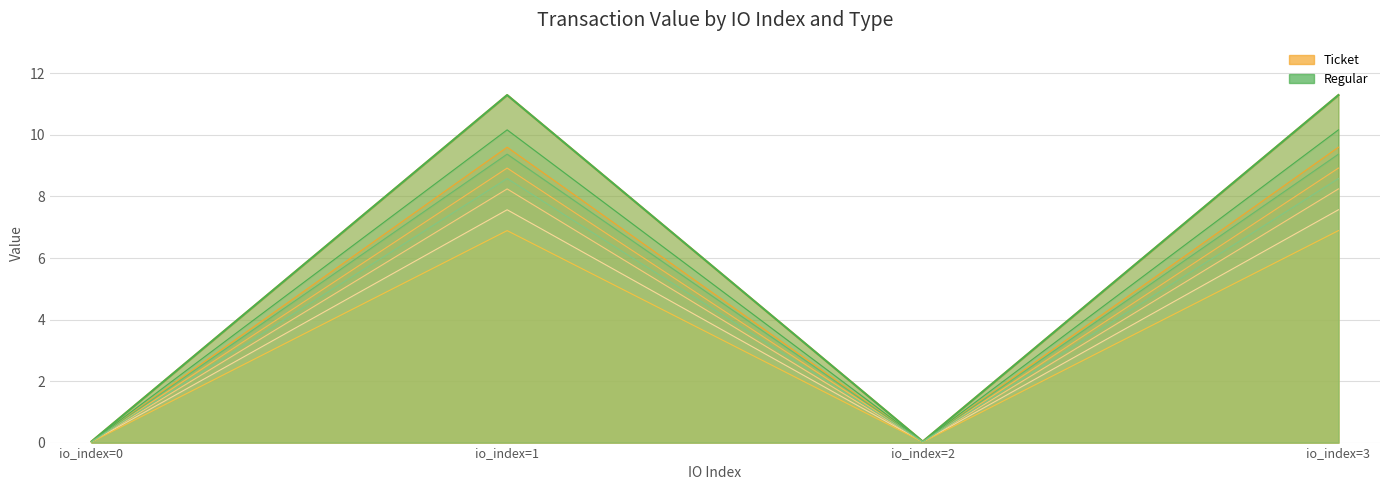

Does the chart display data point markers on the line(s)?

No